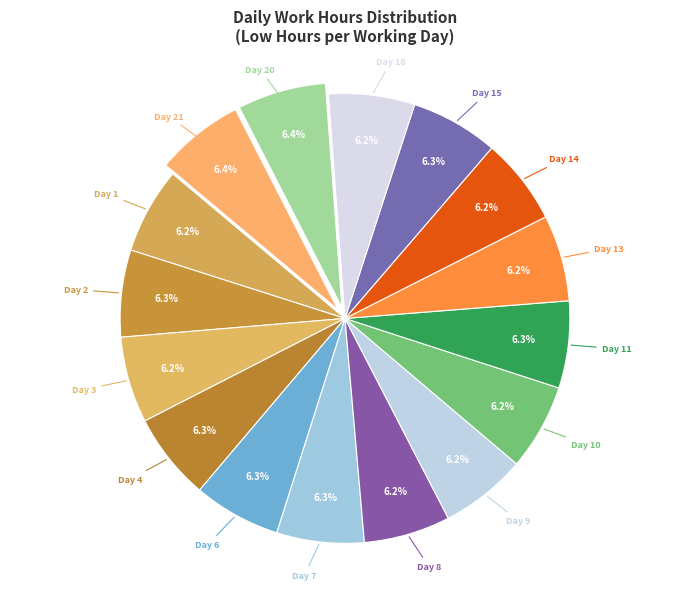

To the nearest percent, what portion does Day 3 represent?

6%